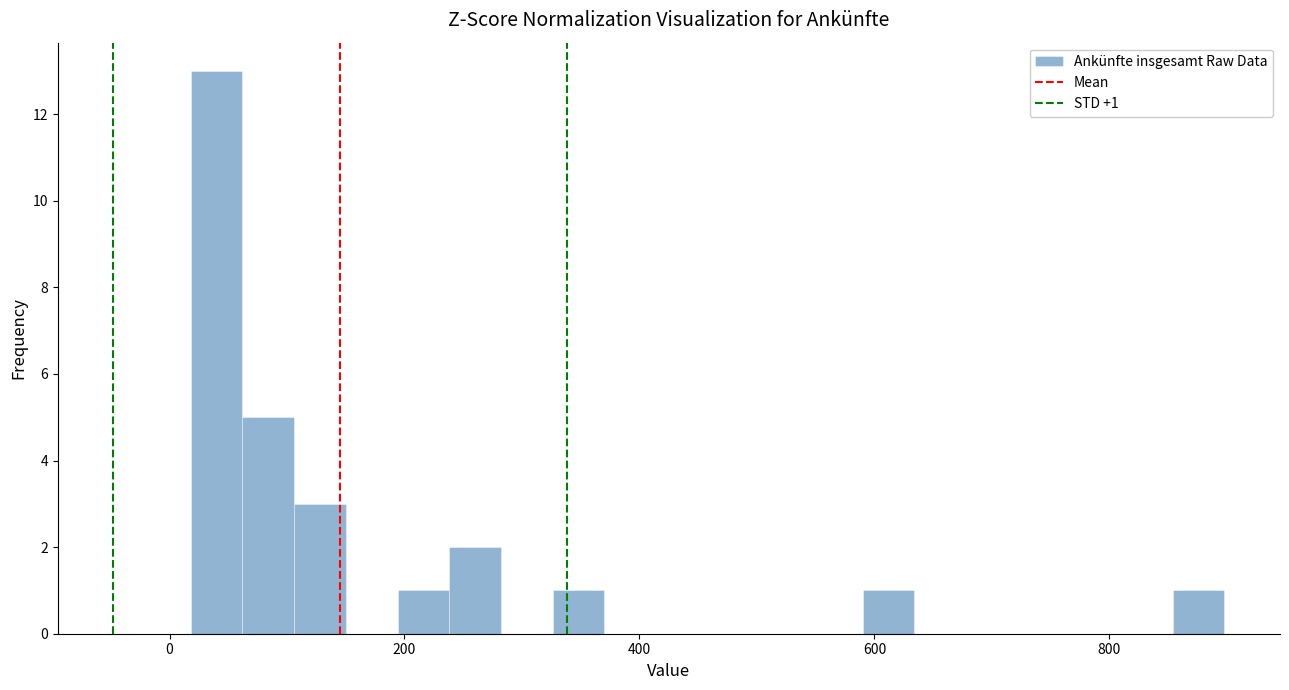

Read against the x-axis, roughly where is the centre of the tallest bar?

40